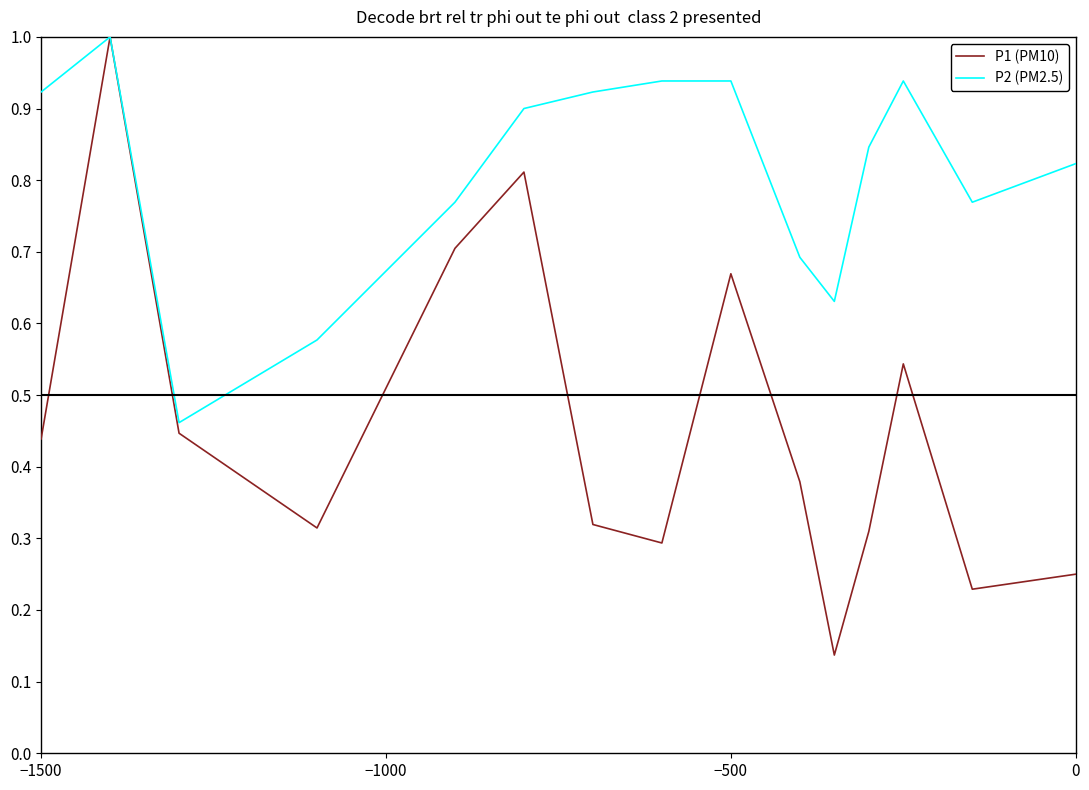

Which series has the widest spread of values?

P1 (PM10)